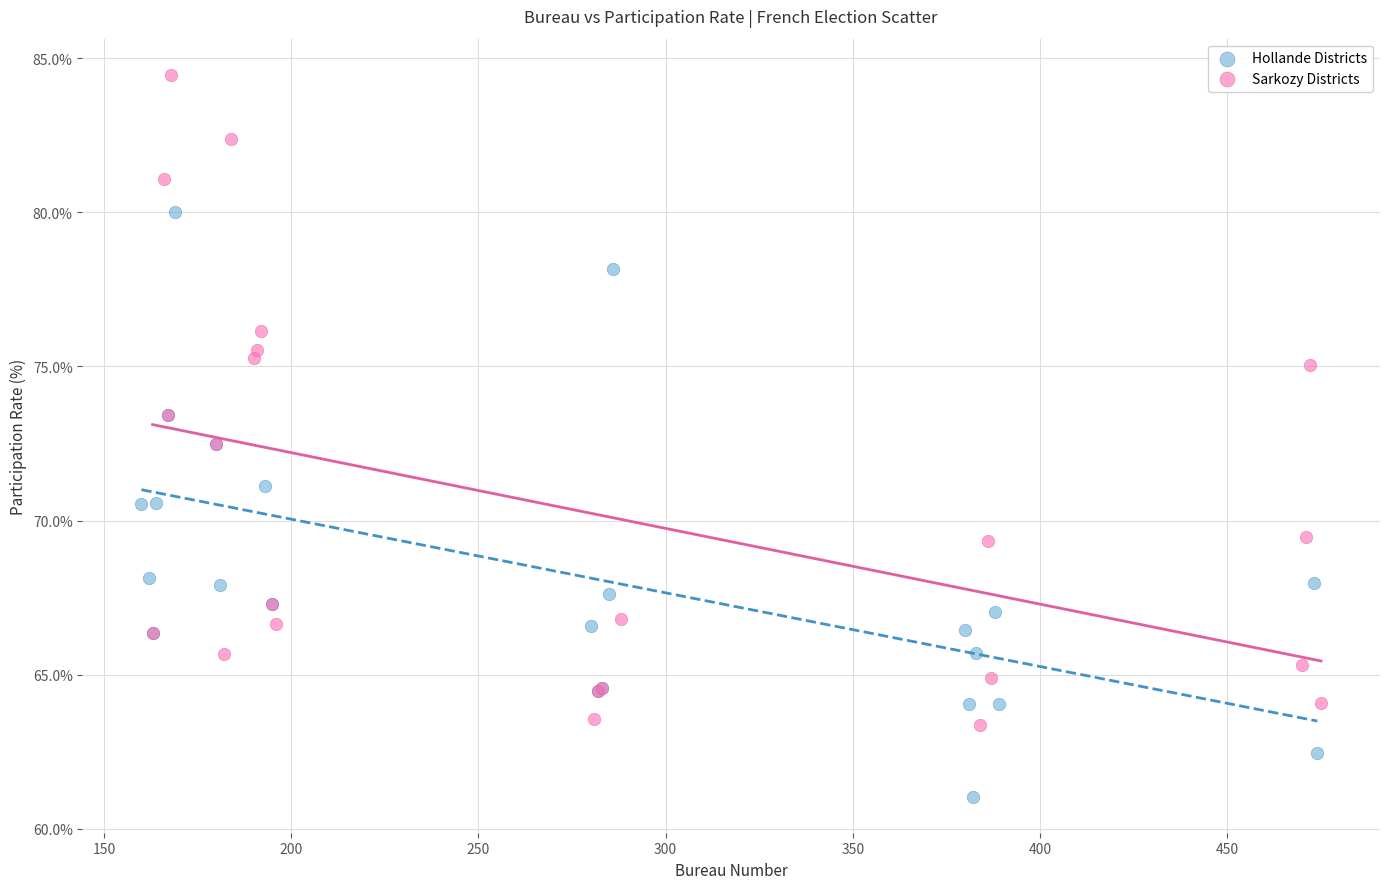

Which series contains the lowest Y value?

Hollande Districts